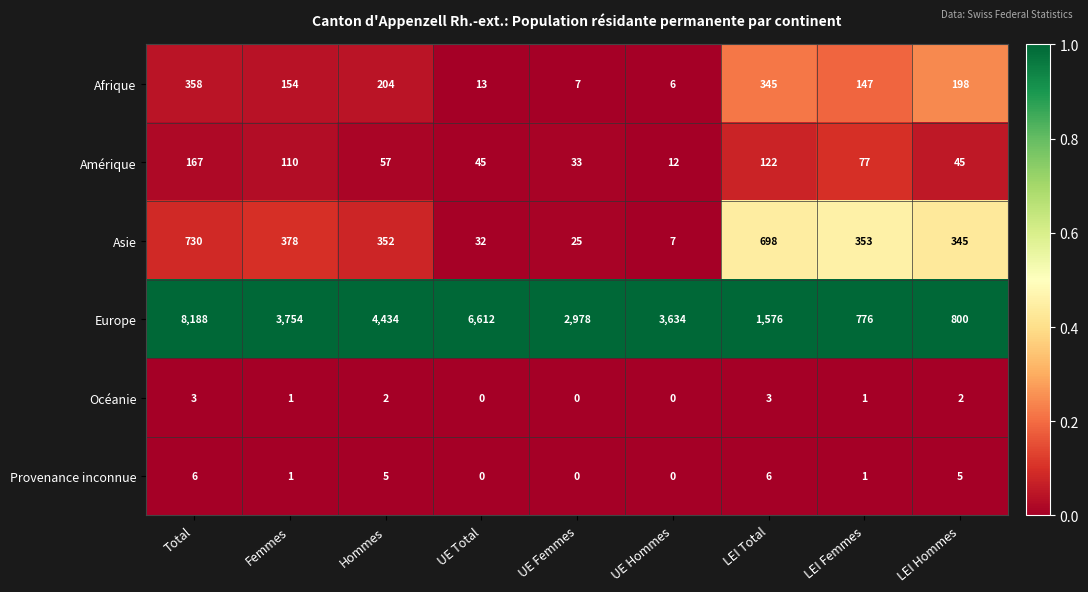

True or false: Afrique has a value of 345 at Hommes.

False